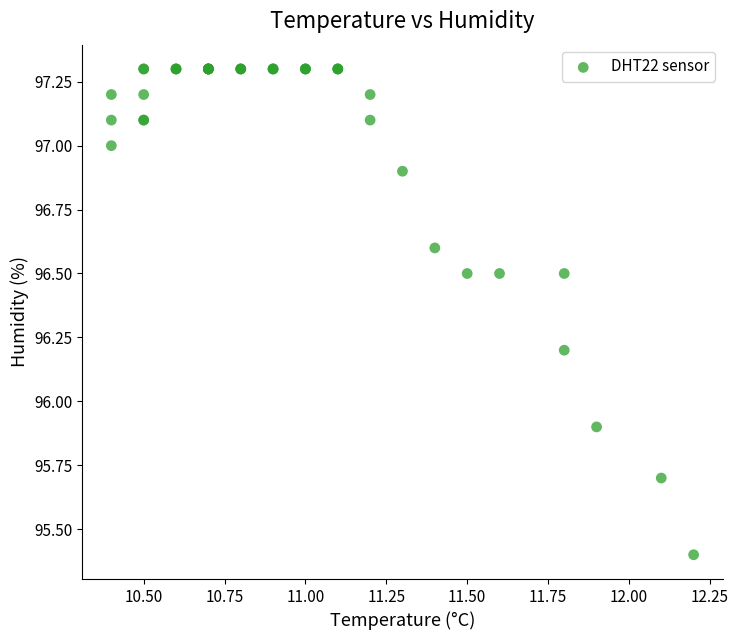

What Y value in the scatter plot is closest to 96?

95.9